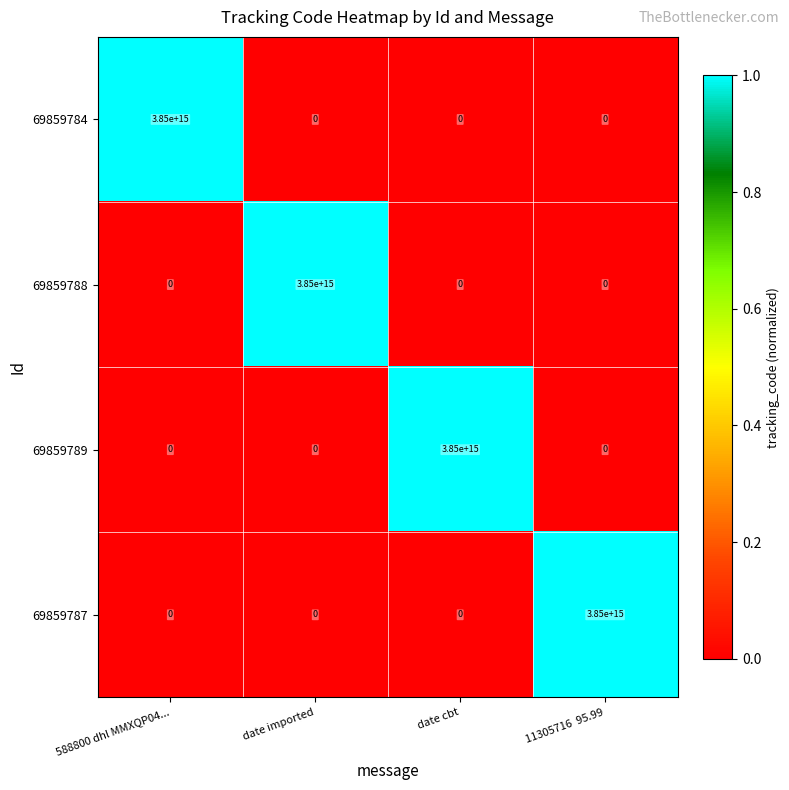

True or false: 69859787 has a value of 0 at 588800 dhl MMXQP04....

True